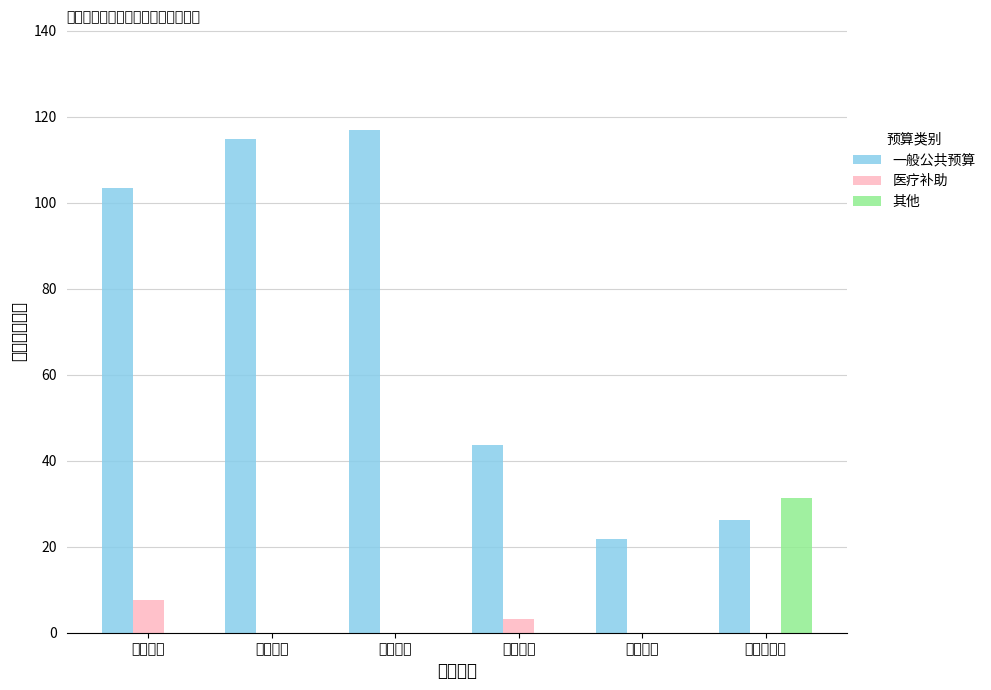

List the series in order of their peak value, highest first.

一般公共预算, 其他, 医疗补助